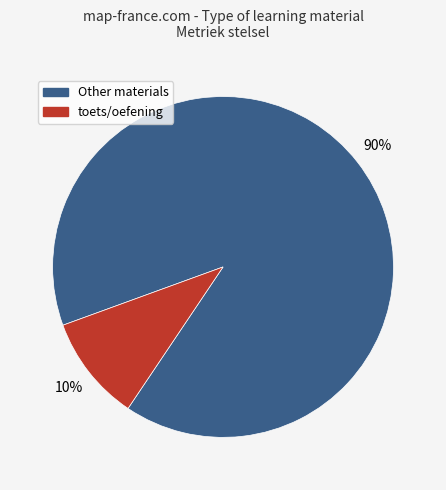

How many segments does this pie chart have?

2